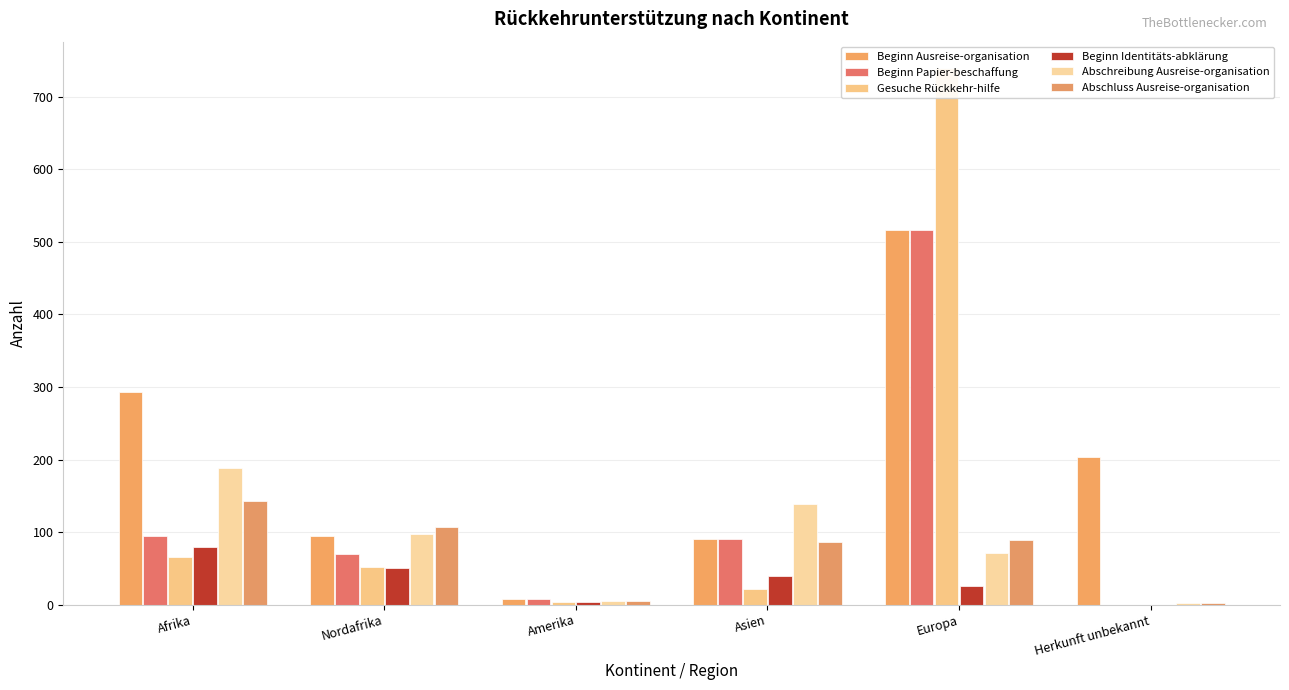

The value of Beginn Identitäts-abklärung at Amerika is 1. True or false?

False